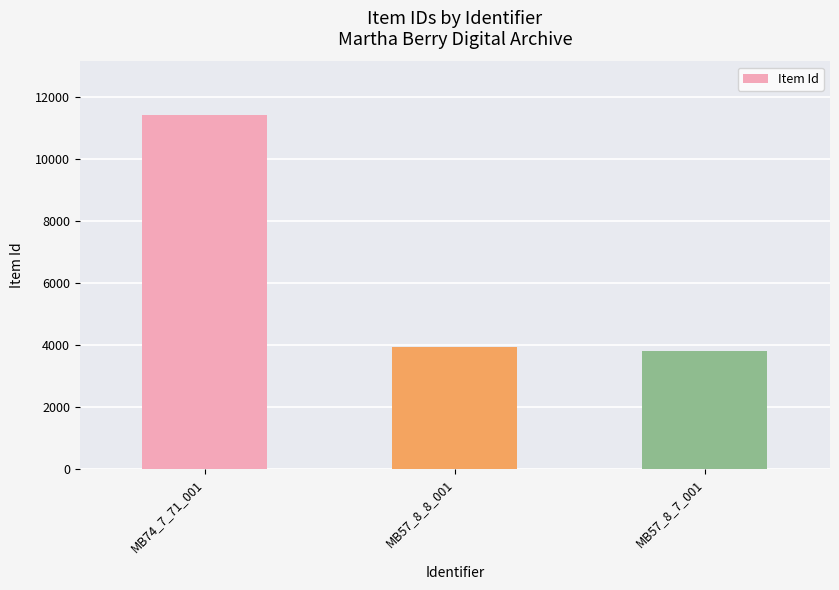

At which label does the data first exceed 3930?

MB74_7_71_001